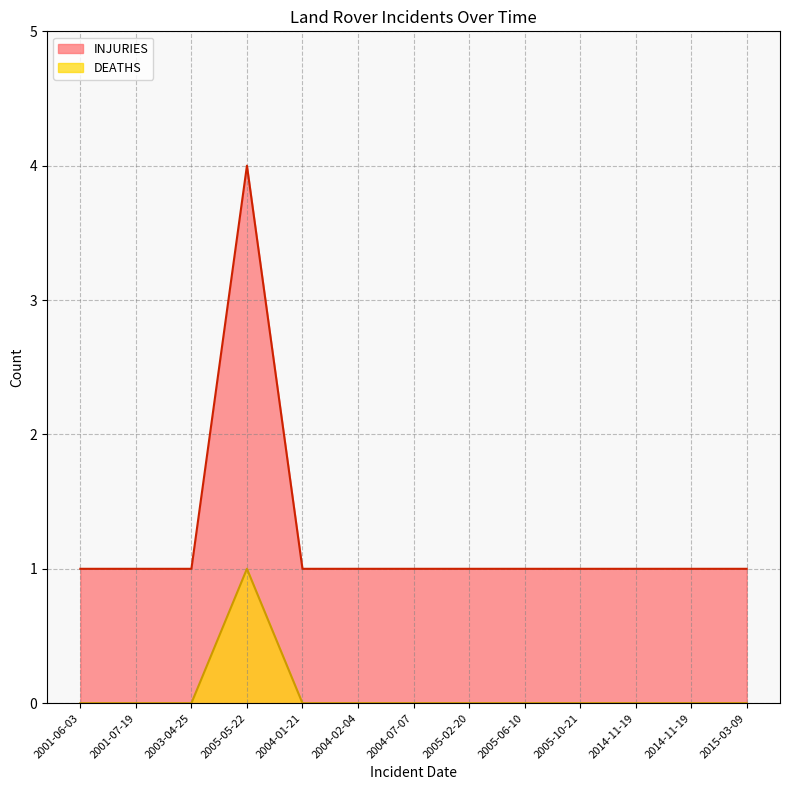

What are all the series names shown in the legend?

INJURIES, DEATHS